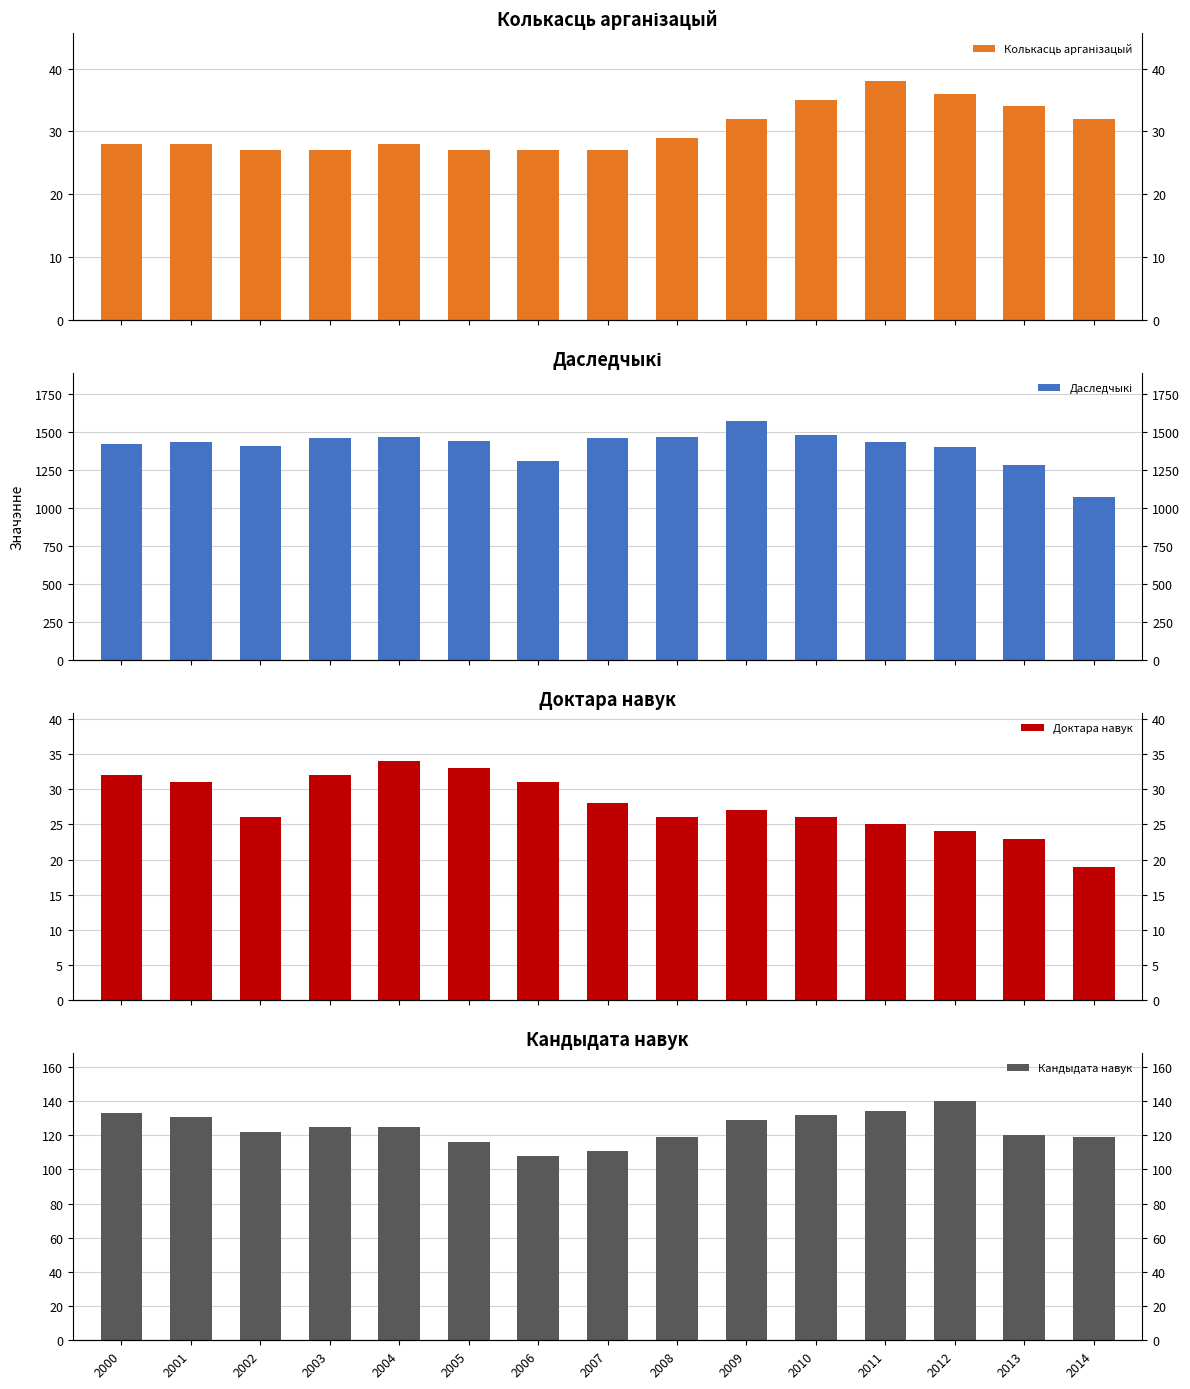

Reading left to right, what are all the values shown in this chart?

Колькасць арганізацый: 2000=28	2001=28	2002=27	2003=27	2004=28	2005=27	2006=27	2007=27	2008=29	2009=32	2010=35	2011=38	2012=36	2013=34	2014=32
Даследчыкі: 2000=1422	2001=1438	2002=1411	2003=1461	2004=1471	2005=1445	2006=1313	2007=1464	2008=1468	2009=1574	2010=1480	2011=1439	2012=1402	2013=1287	2014=1075
Доктара навук: 2000=32	2001=31	2002=26	2003=32	2004=34	2005=33	2006=31	2007=28	2008=26	2009=27	2010=26	2011=25	2012=24	2013=23	2014=19
Кандыдата навук: 2000=133	2001=131	2002=122	2003=125	2004=125	2005=116	2006=108	2007=111	2008=119	2009=129	2010=132	2011=134	2012=140	2013=120	2014=119